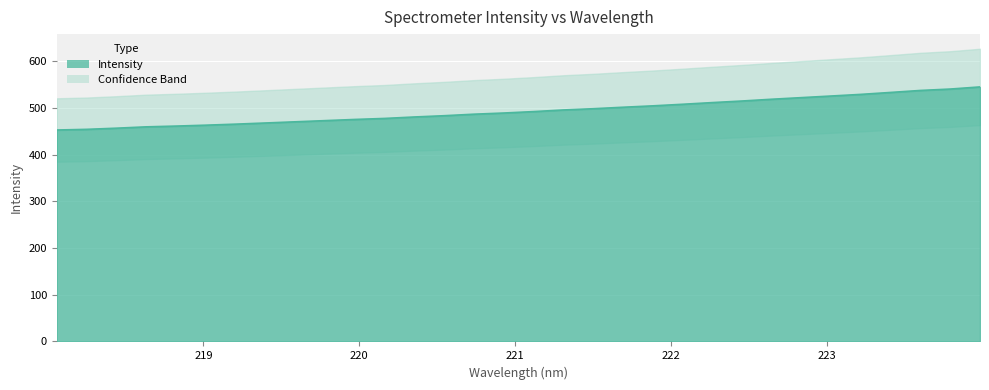

The value at 223.9802 is 977.7. True or false?

False